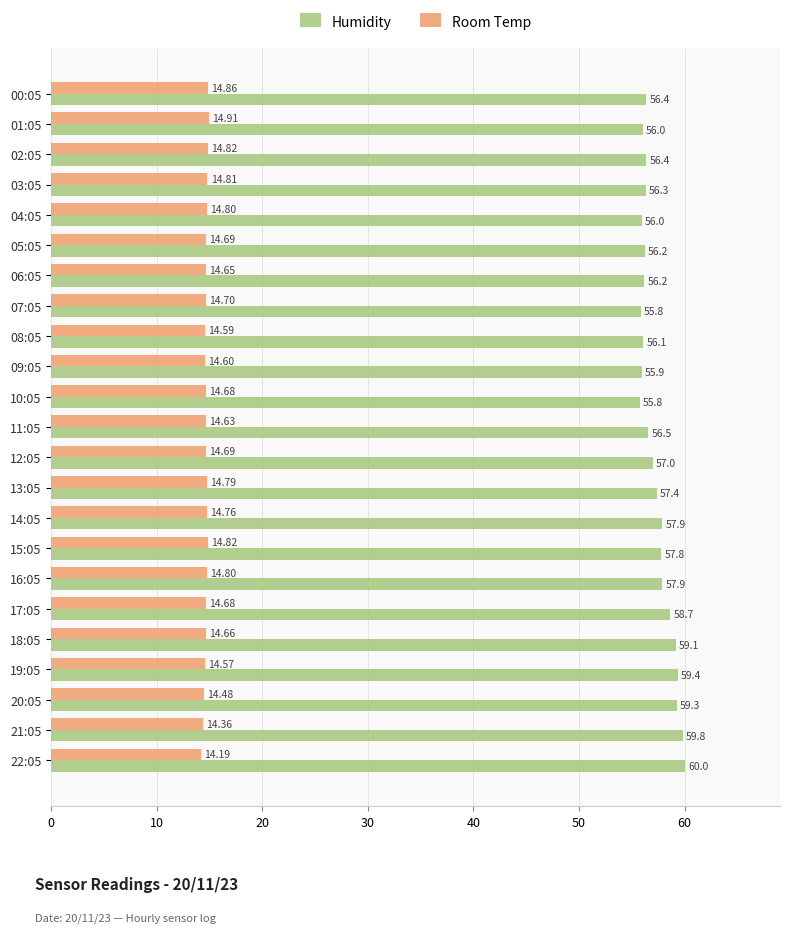

Rank the series at 03:05 from lowest to highest value.

Room Temp, Humidity